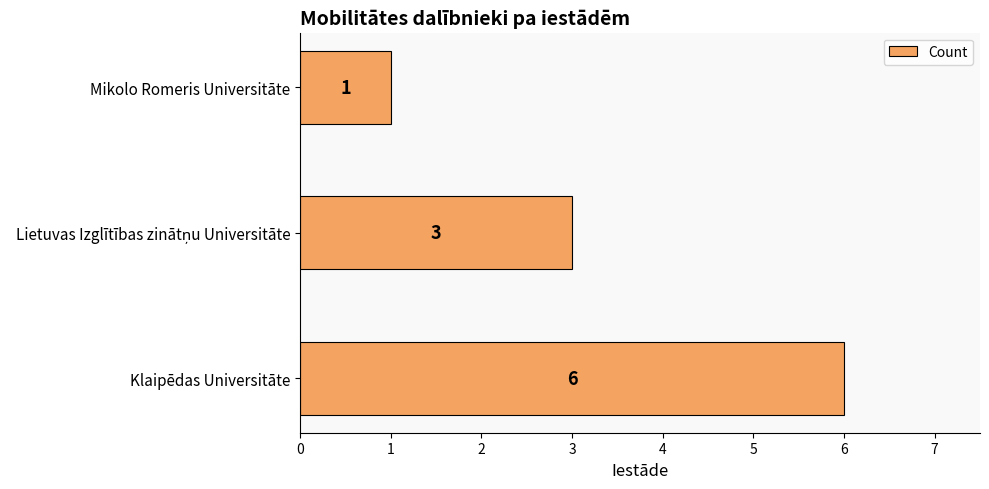

What is the maximum value shown in the chart?

6